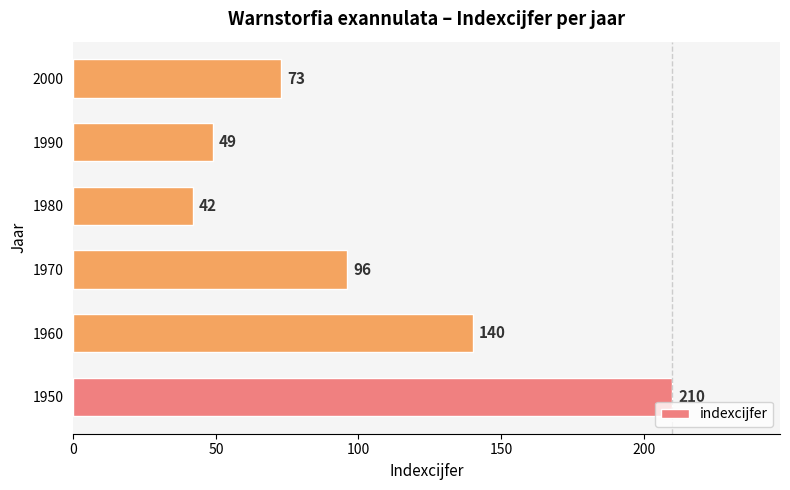

Read the value at 1970.

96